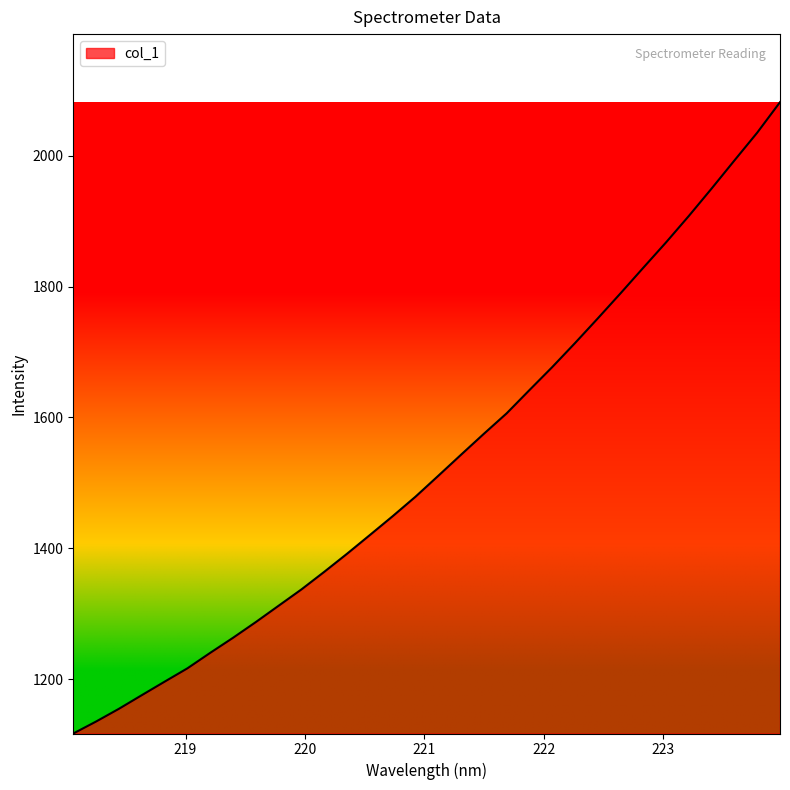

What is the greatest value displayed?

2081.9